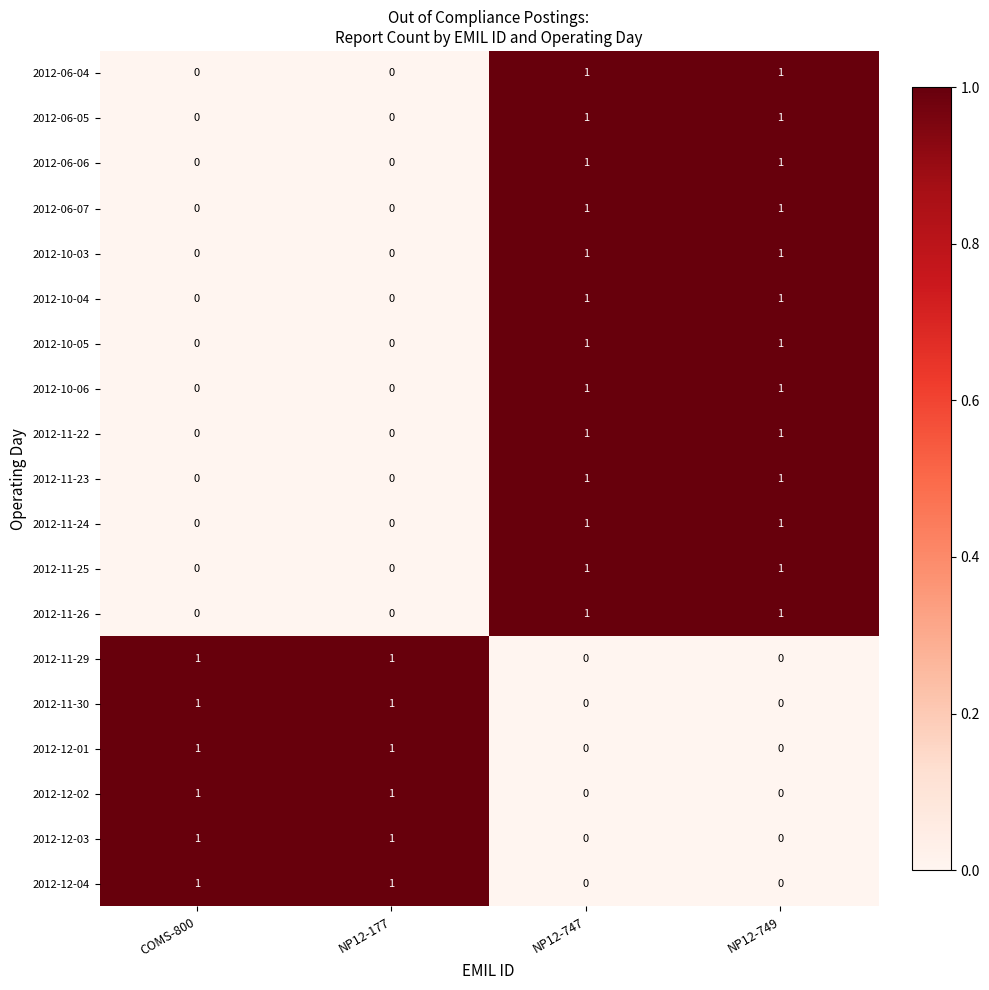

Count the 2012-11-22 values in the range 0 to 1.

4